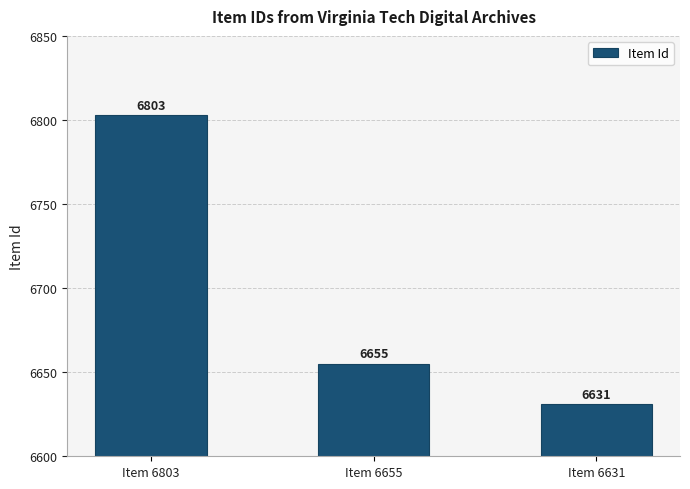

Reading right to left, list all the values displayed in this chart.

Item 6631=6631	Item 6655=6655	Item 6803=6803